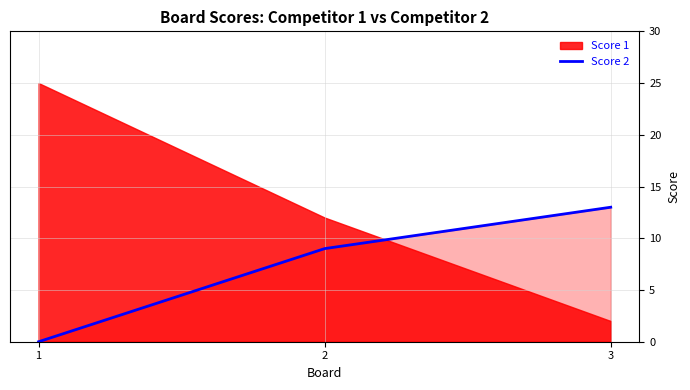

How many categories are shown in the chart?

3